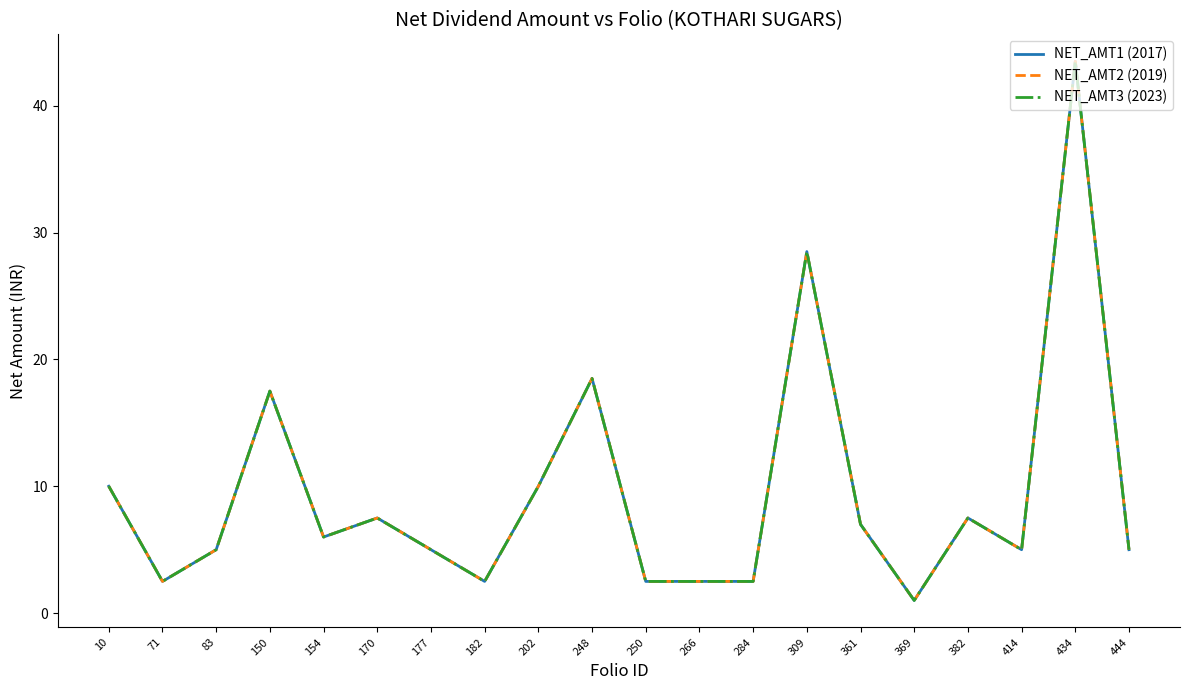

Reading right to left, list all the values displayed in this chart.

NET_AMT1 (2017): 5.0	43.5	5.0	7.5	1.0	7.0	28.5	2.5	2.5	2.5	18.5	10.0	2.5	5.0	7.5	6.0	17.5	5.0	2.5	10.0
NET_AMT2 (2019): 5.0	43.5	5.0	7.5	1.0	7.0	28.5	2.5	2.5	2.5	18.5	10.0	2.5	5.0	7.5	6.0	17.5	5.0	2.5	10.0
NET_AMT3 (2023): 5.0	43.5	5.0	7.5	1.0	7.0	28.5	2.5	2.5	2.5	18.5	10.0	2.5	5.0	7.5	6.0	17.5	5.0	2.5	10.0